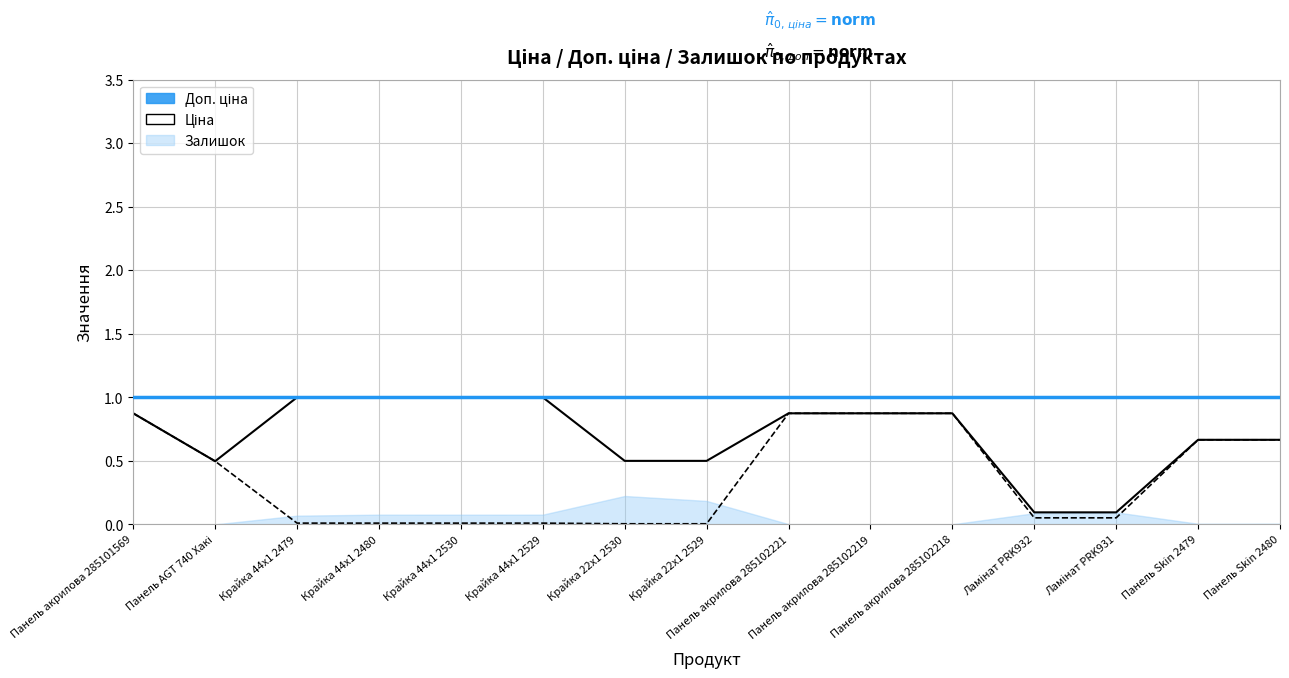

At which category does the chart reach its peak across all series?

Панель акрилова 285101569